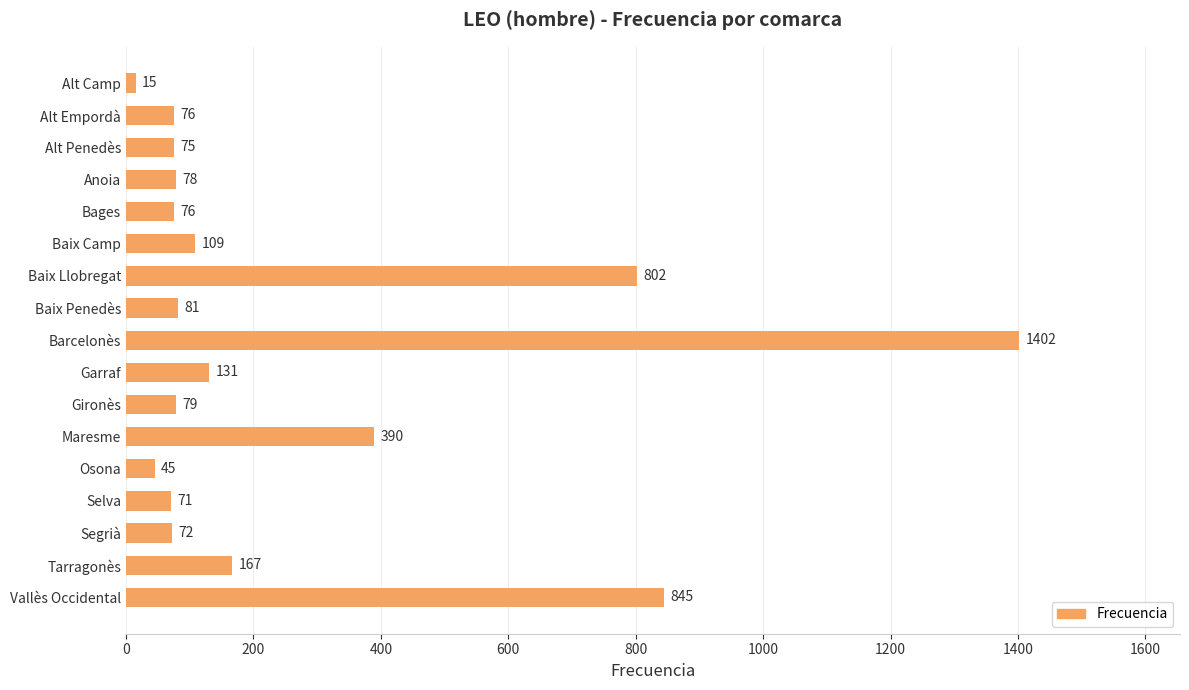

What is the value of the 13th bar from the top?

45